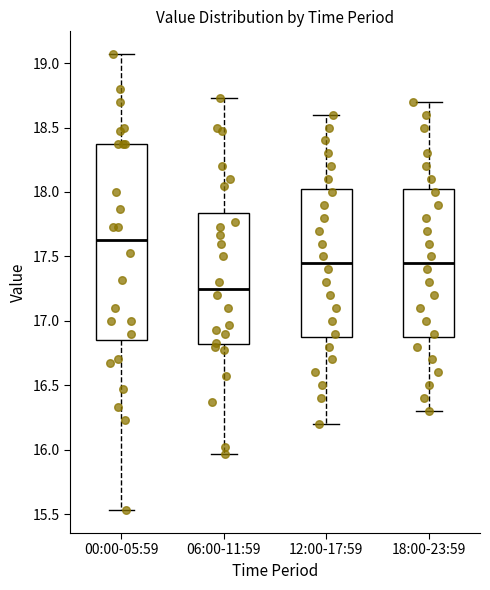

Reading left to right, transcribe this box plot: for each box, give where its median line is, the range the box spans, and where its two whiskers end, as read against the y-axis. The values are not printed on the chart, so give them approximately, as read against the axis.

00:00-05:59: median 17.65, box 16.85 to 18.35, whiskers 15.55 to 19.05
06:00-11:59: median 17.25, box 16.80 to 17.85, whiskers 15.95 to 18.75
12:00-17:59: median 17.45, box 16.90 to 18.05, whiskers 16.20 to 18.60
18:00-23:59: median 17.45, box 16.90 to 18.05, whiskers 16.30 to 18.70